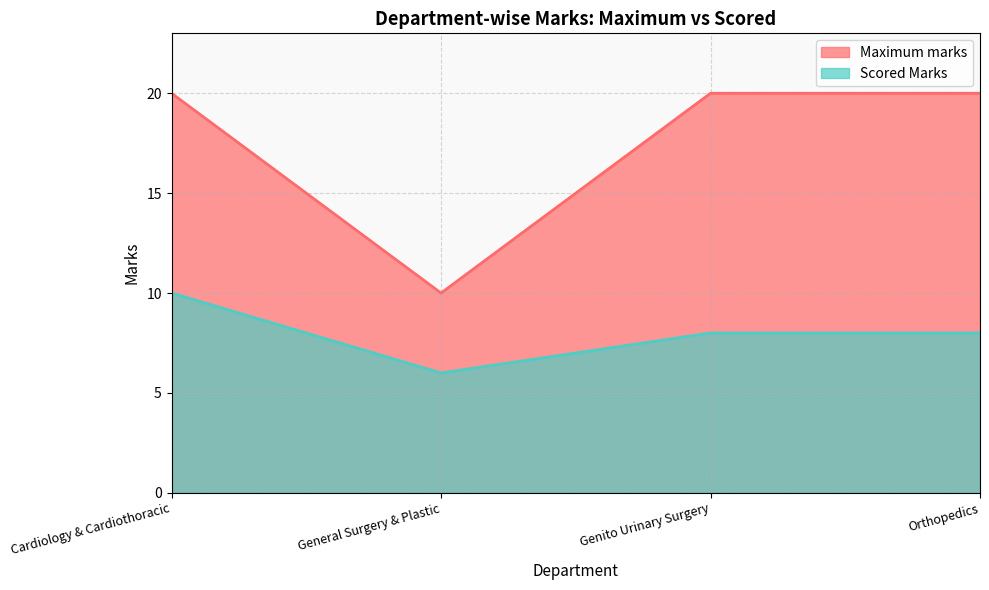

What are all the series names shown in the legend?

Maximum marks, Scored Marks